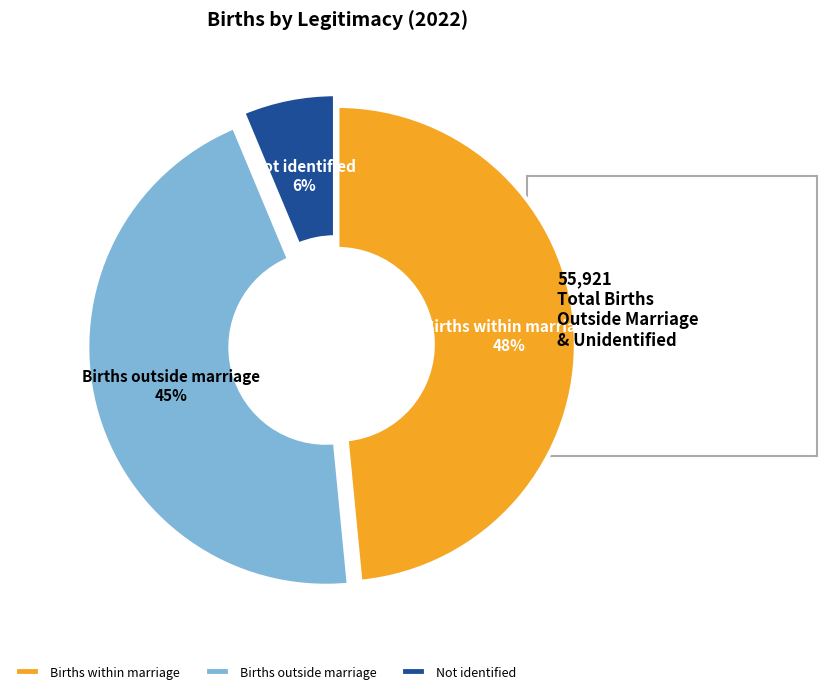

The Births outside marriage slice represents 53% of the pie. True or false?

False